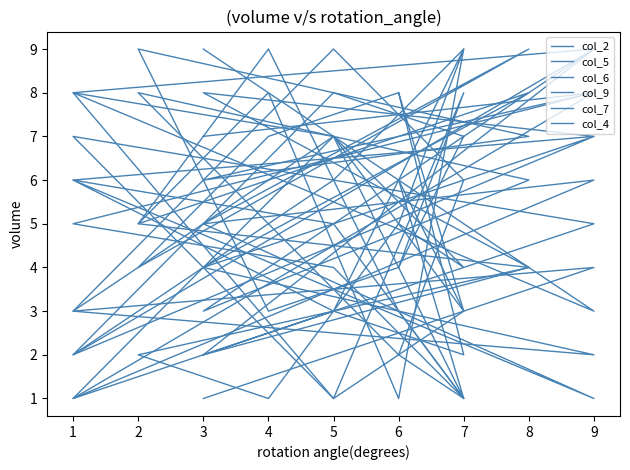

How many values in the col_2 series exceed 5?

7